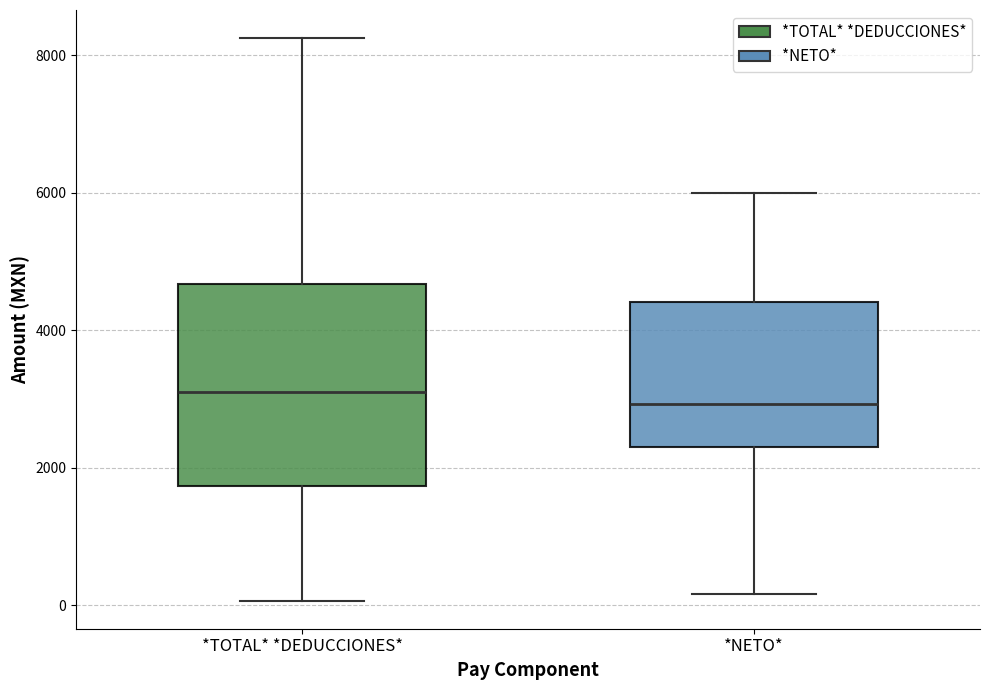

Reading left to right, read every box against the y-axis: the position of its median line, the range the box covers, and the ends of its whiskers. The values are not printed on the chart, so give them approximately, as read against the axis.

*TOTAL* *DEDUCCIONES*: median 3000, box 1800 to 4600, whiskers 0 to 8200
*NETO*: median 3000, box 2200 to 4400, whiskers 200 to 6000